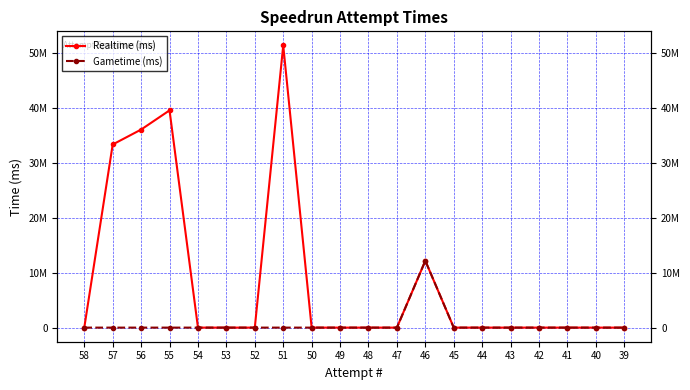

Which series changed the most between 53 and 41?

Realtime (ms)